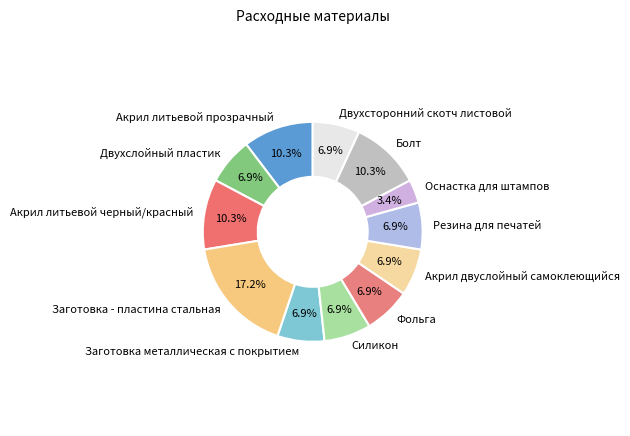

Which slice is the largest?

Заготовка - пластина стальная